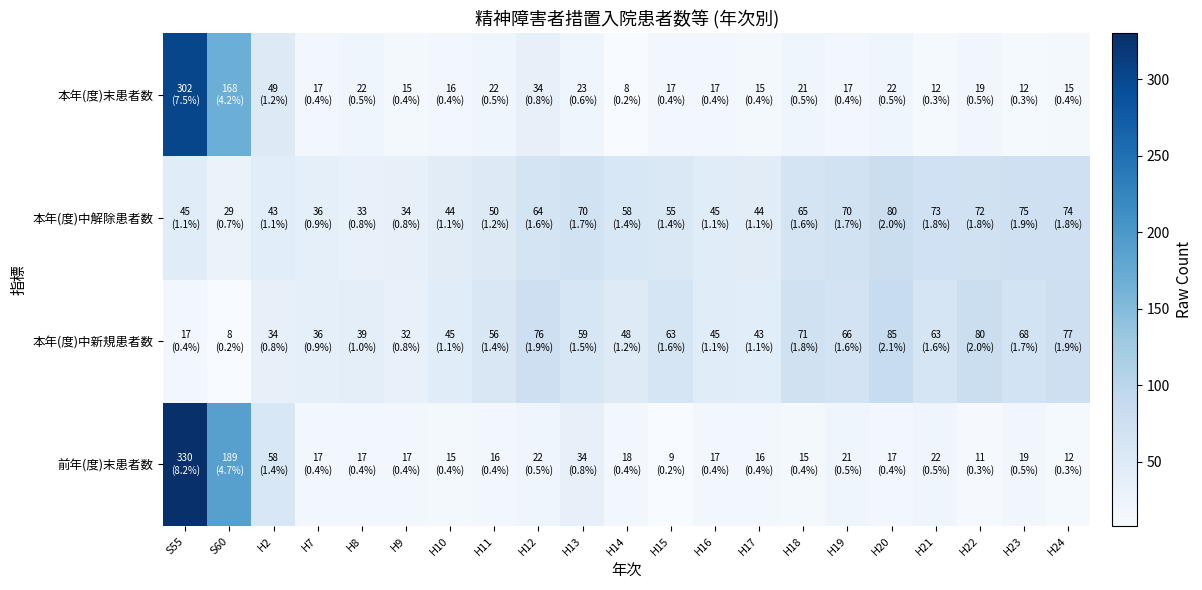

Reading left to right, transcribe all the data shown in this chart.

前年(度)末患者数: S55=330	S60=189	H2=58	H7=17	H8=17	H9=17	H10=15	H11=16	H12=22	H13=34	H14=18	H15=9	H16=17	H17=16	H18=15	H19=21	H20=17	H21=22	H22=11	H23=19	H24=12
本年(度)中新規患者数: S55=17	S60=8	H2=34	H7=36	H8=39	H9=32	H10=45	H11=56	H12=76	H13=59	H14=48	H15=63	H16=45	H17=43	H18=71	H19=66	H20=85	H21=63	H22=80	H23=68	H24=77
本年(度)中解除患者数: S55=45	S60=29	H2=43	H7=36	H8=33	H9=34	H10=44	H11=50	H12=64	H13=70	H14=58	H15=55	H16=45	H17=44	H18=65	H19=70	H20=80	H21=73	H22=72	H23=75	H24=74
本年(度)末患者数: S55=302	S60=168	H2=49	H7=17	H8=22	H9=15	H10=16	H11=22	H12=34	H13=23	H14=8	H15=17	H16=17	H17=15	H18=21	H19=17	H20=22	H21=12	H22=19	H23=12	H24=15